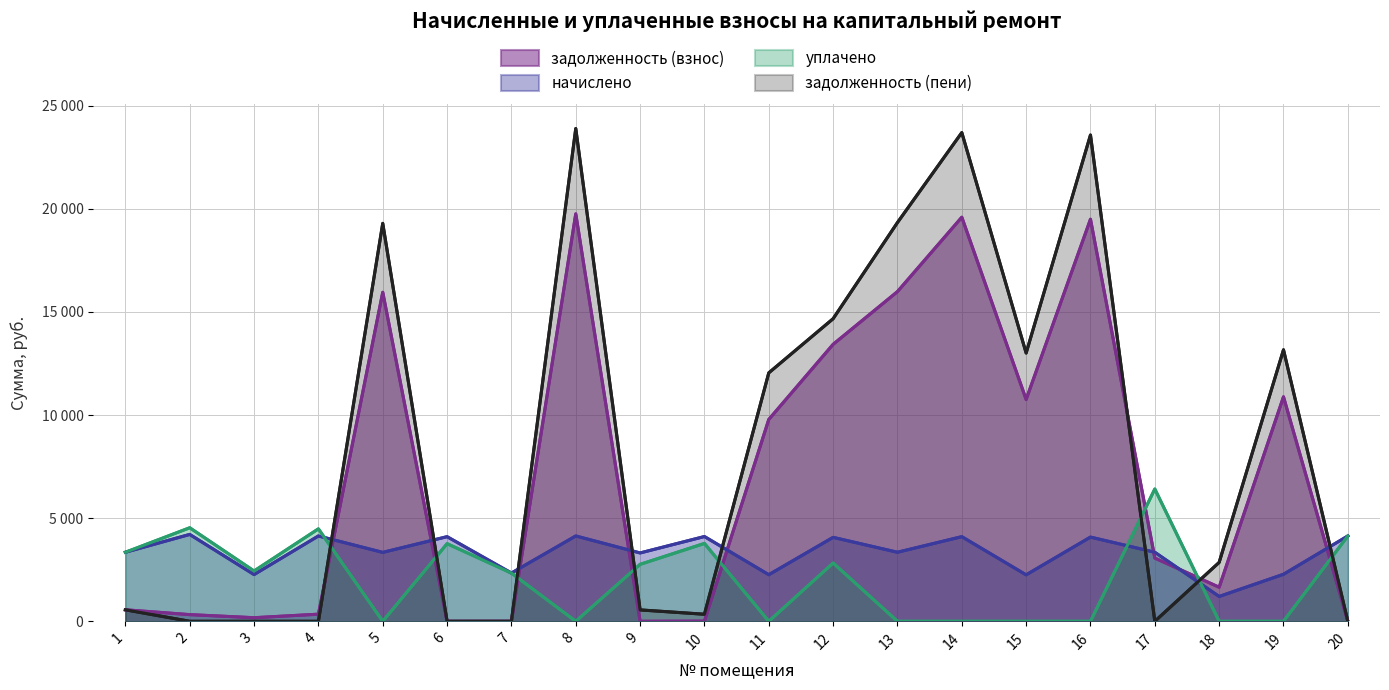

At how many categories does at least one series exceed 16173?

5